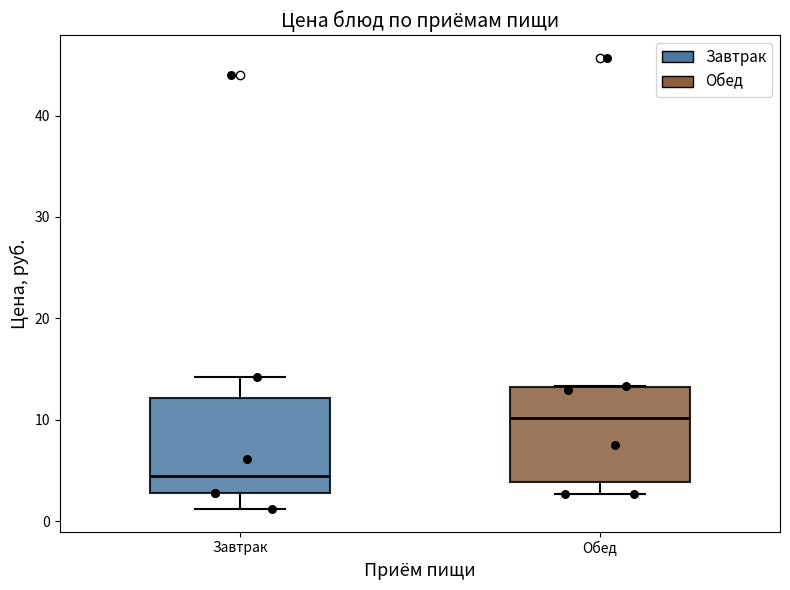

Which box's median line is the highest?

Обед